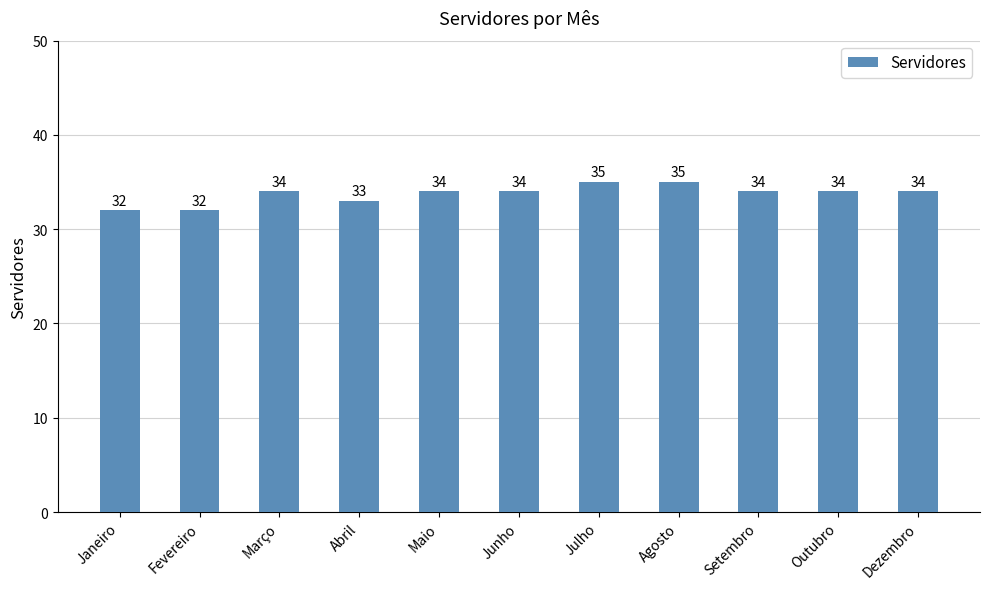

What is the sum of the values at Abril and Março?

67